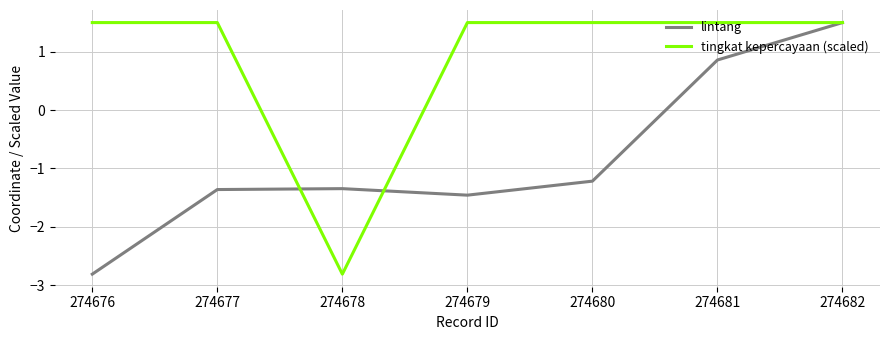

What is the smallest value displayed?

-2.8